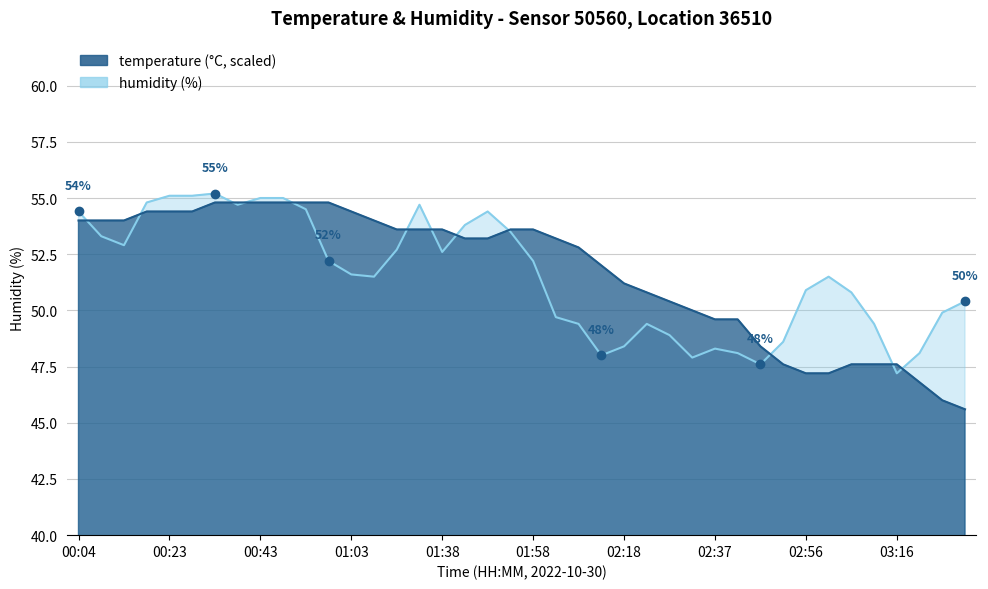

The value of temperature at 00:19 is 54.4. True or false?

True